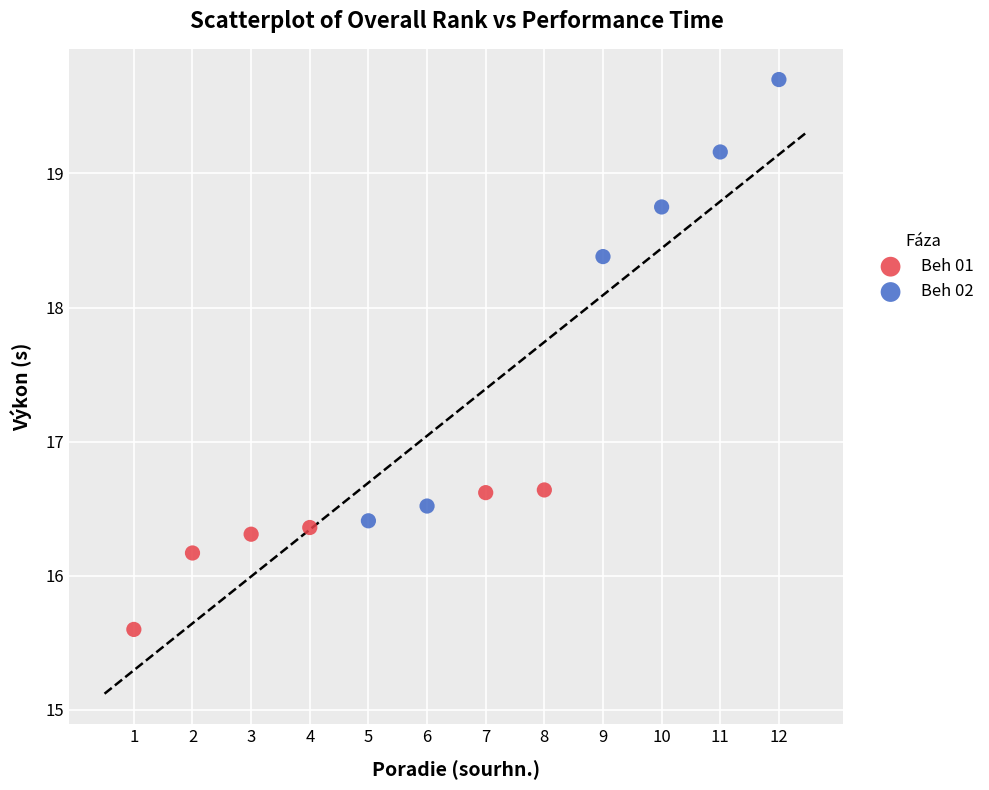

Which series has the widest spread of Y values?

Beh 02